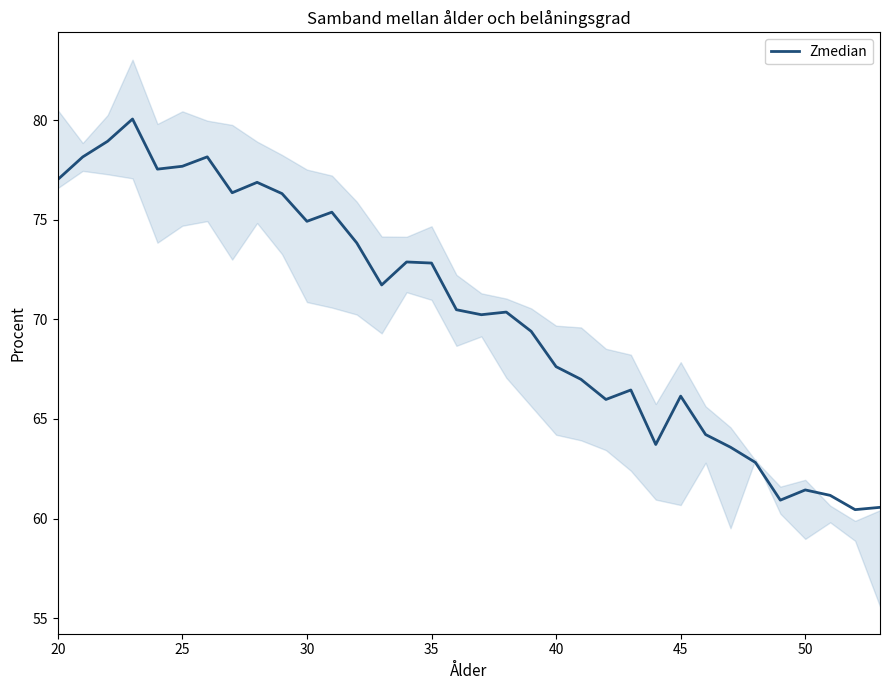

What is the maximum value for Zmedian?

80.1